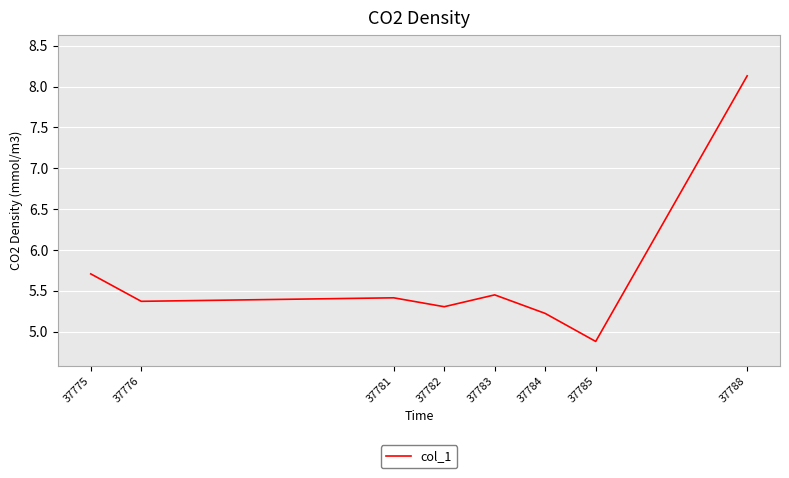

At which category does the chart reach its minimum across all series?

37785